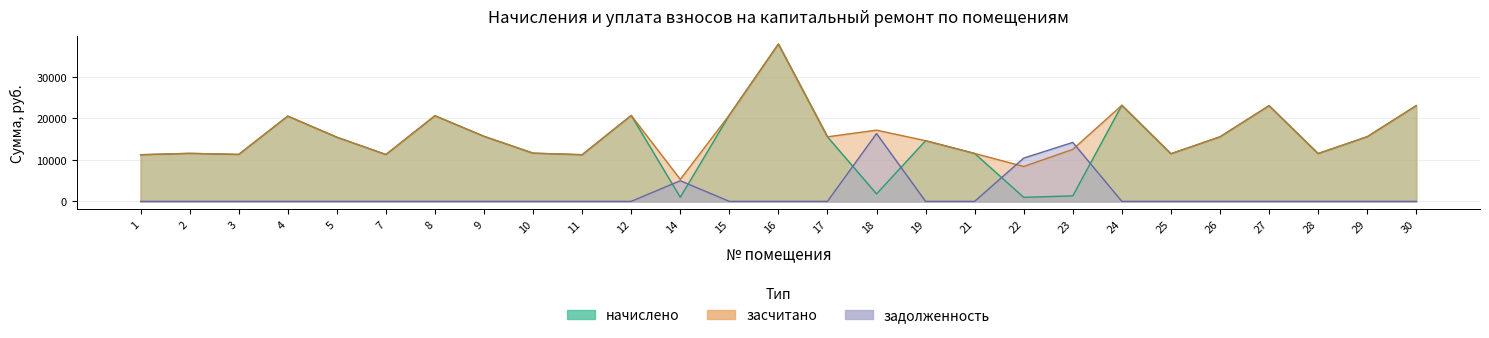

At 23, list the series in order from smallest to largest.

начислено, засчитано, задолженность